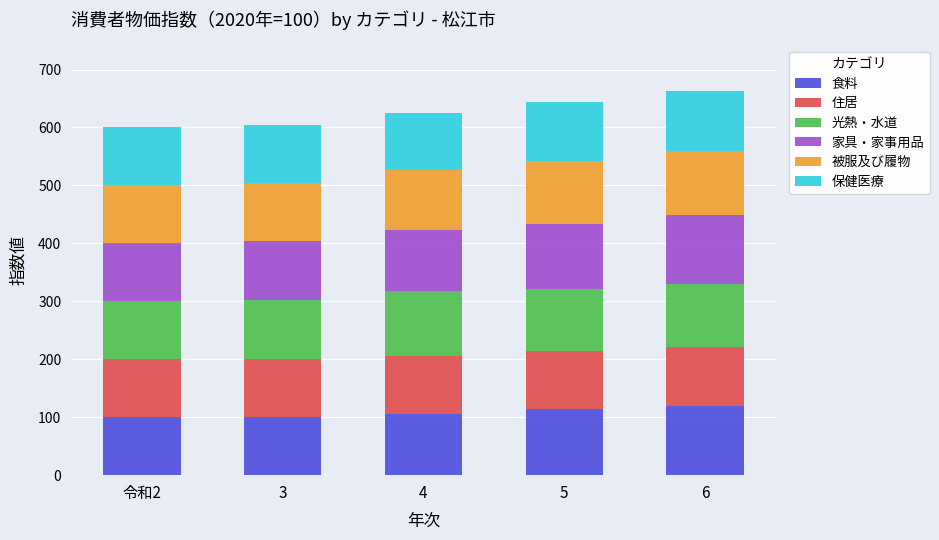

What is the highest value of the 食料 series?

119.1